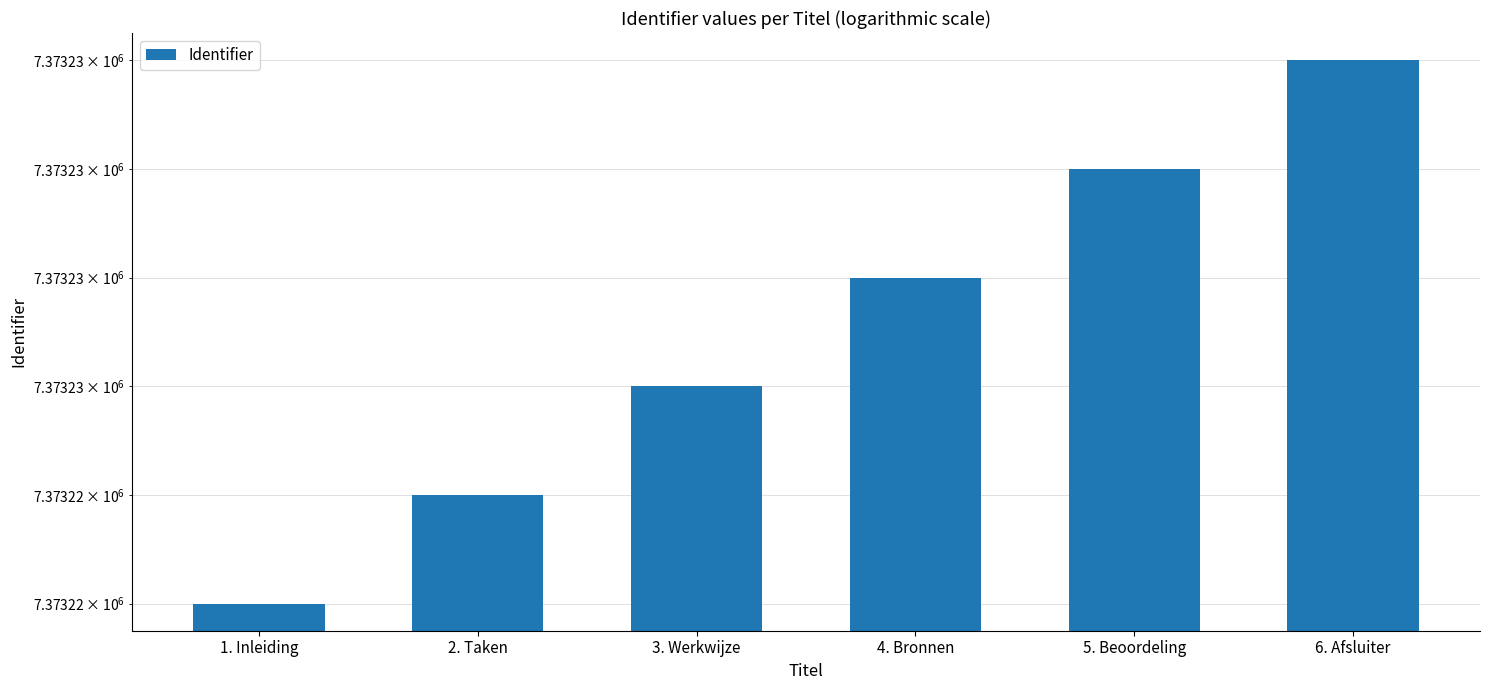

List the labels in order of value, largest first.

6. Afsluiter, 5. Beoordeling, 4. Bronnen, 3. Werkwijze, 2. Taken, 1. Inleiding